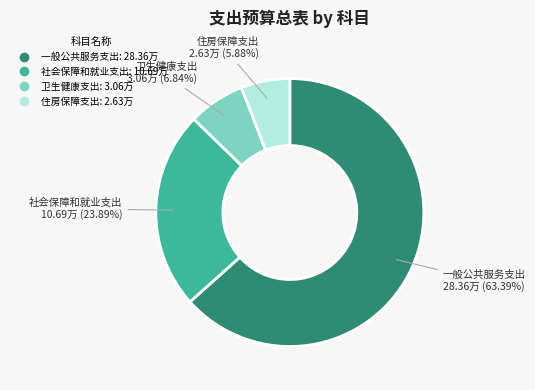

Rank the categories by value from lowest to highest.

住房保障支出, 卫生健康支出, 社会保障和就业支出, 一般公共服务支出